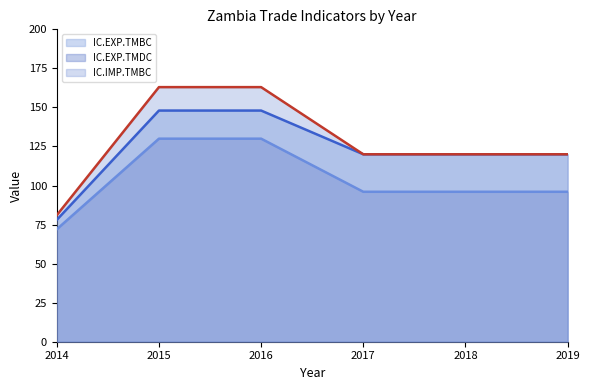

At 2017, list the series in order from smallest to largest.

IC.EXP.TMDC, IC.EXP.TMBC, IC.IMP.TMBC